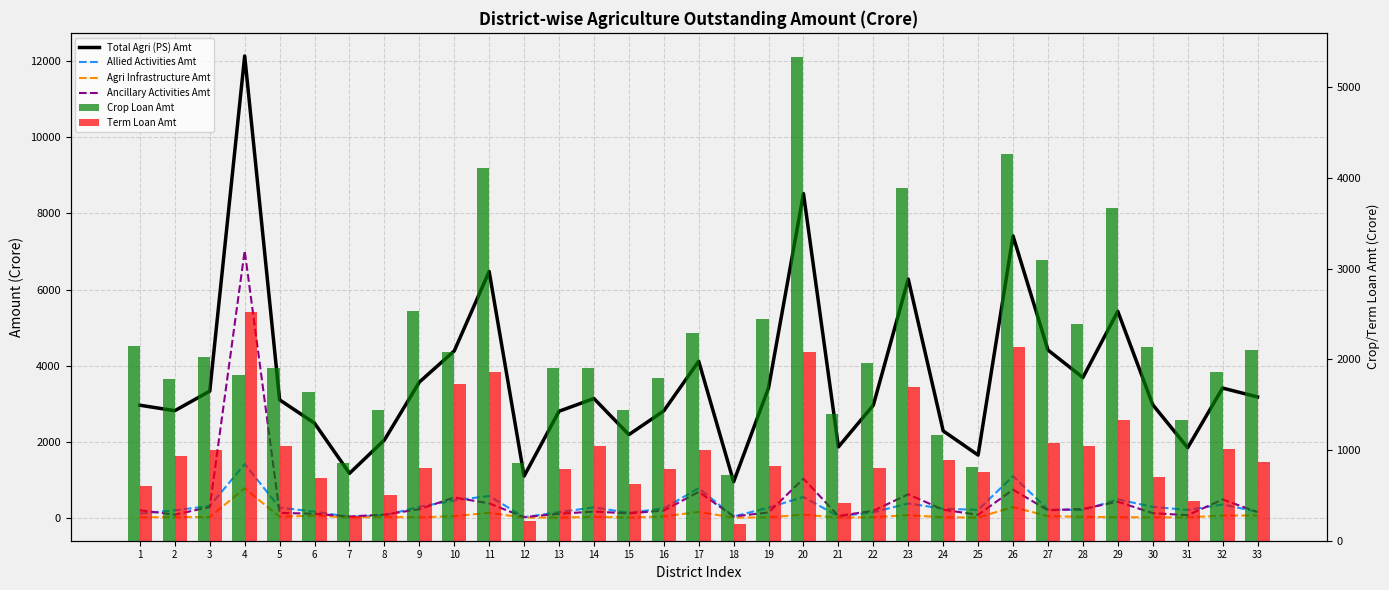

How many data points does each series have?

33